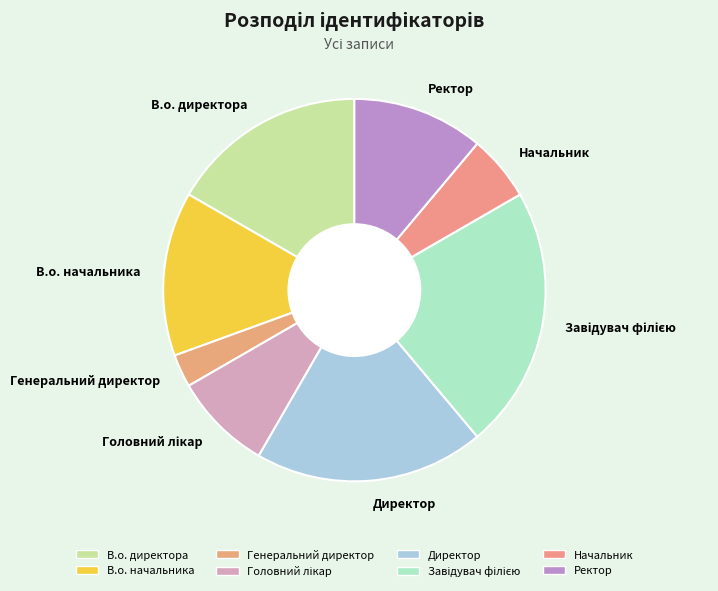

What is the ratio of the value at Ректор to the value at В.о. директора?

0.7